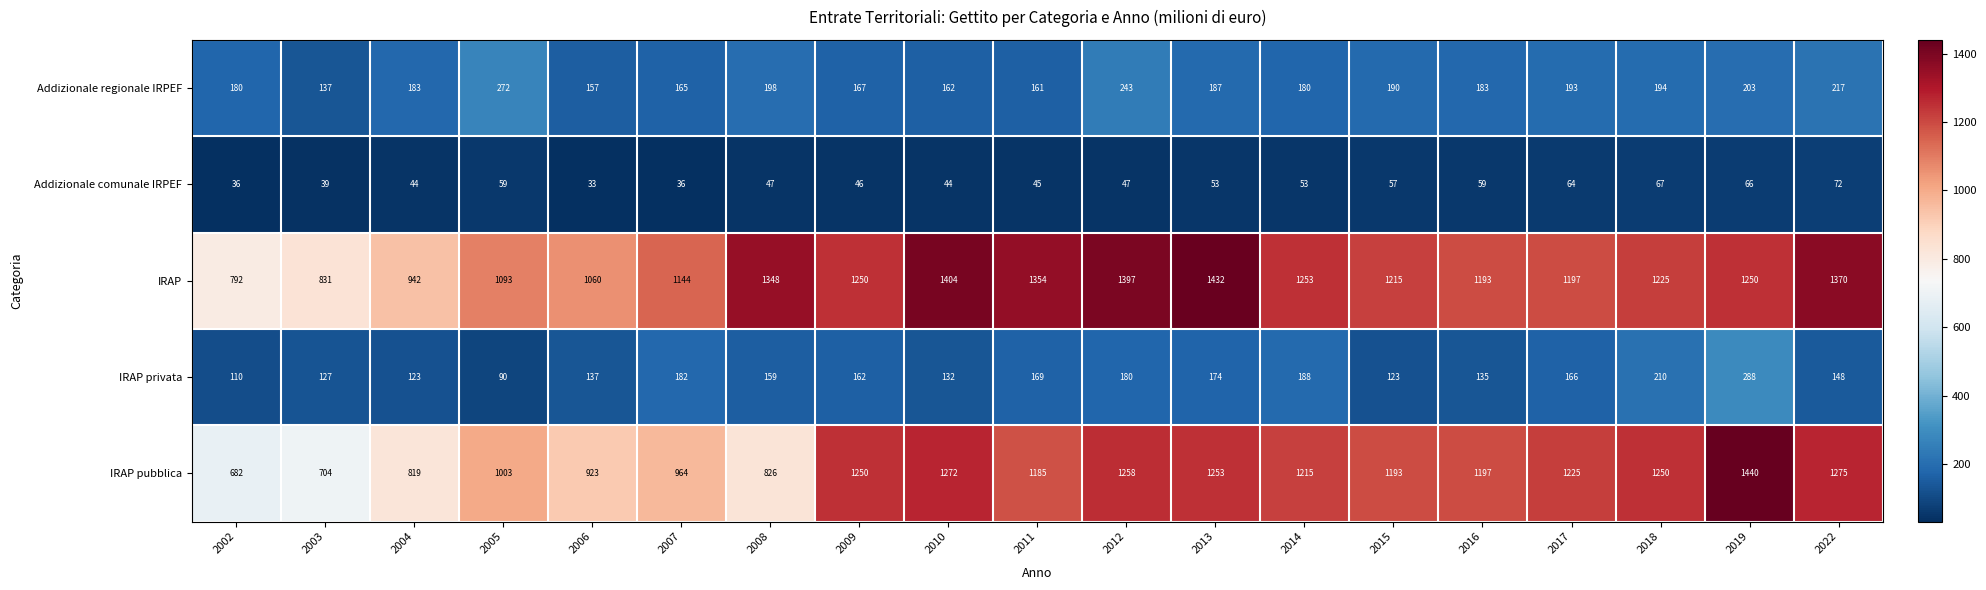

What is the total value across all series at 2006?

2310